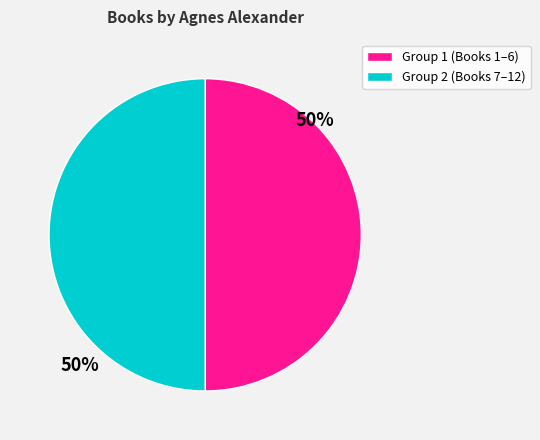

How many slices are in this pie chart?

2